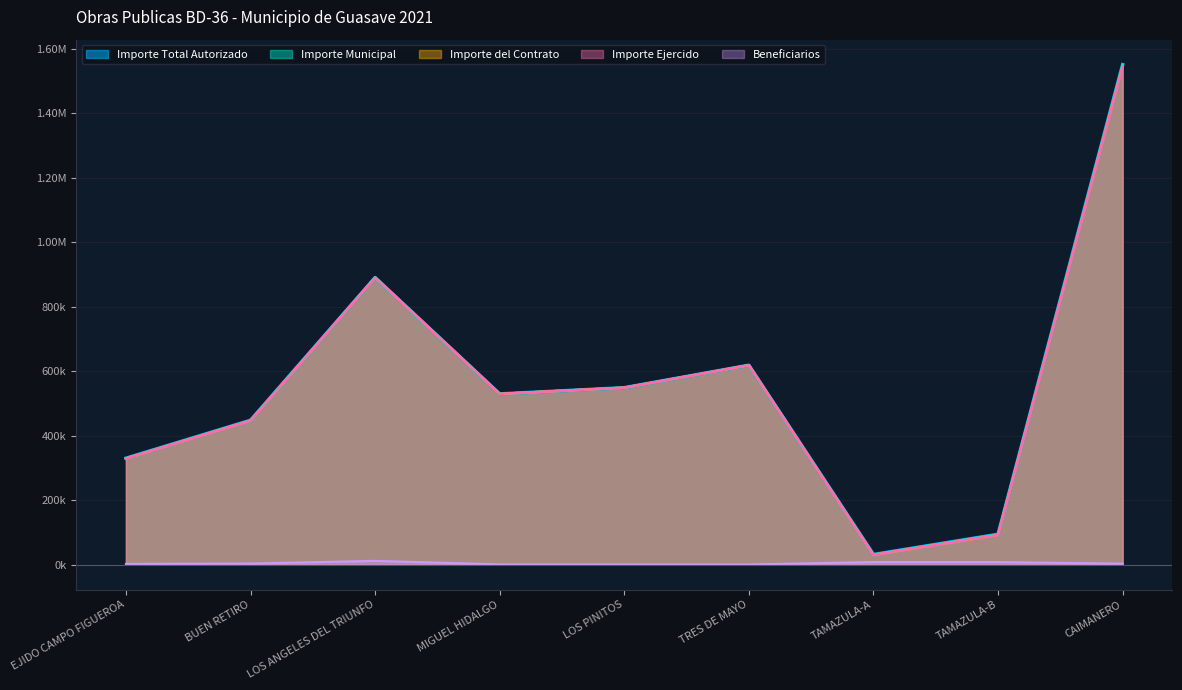

What are all the series names shown in the legend?

Importe Total Autorizado, Importe Municipal, Importe del Contrato, Importe Ejercido, Beneficiarios